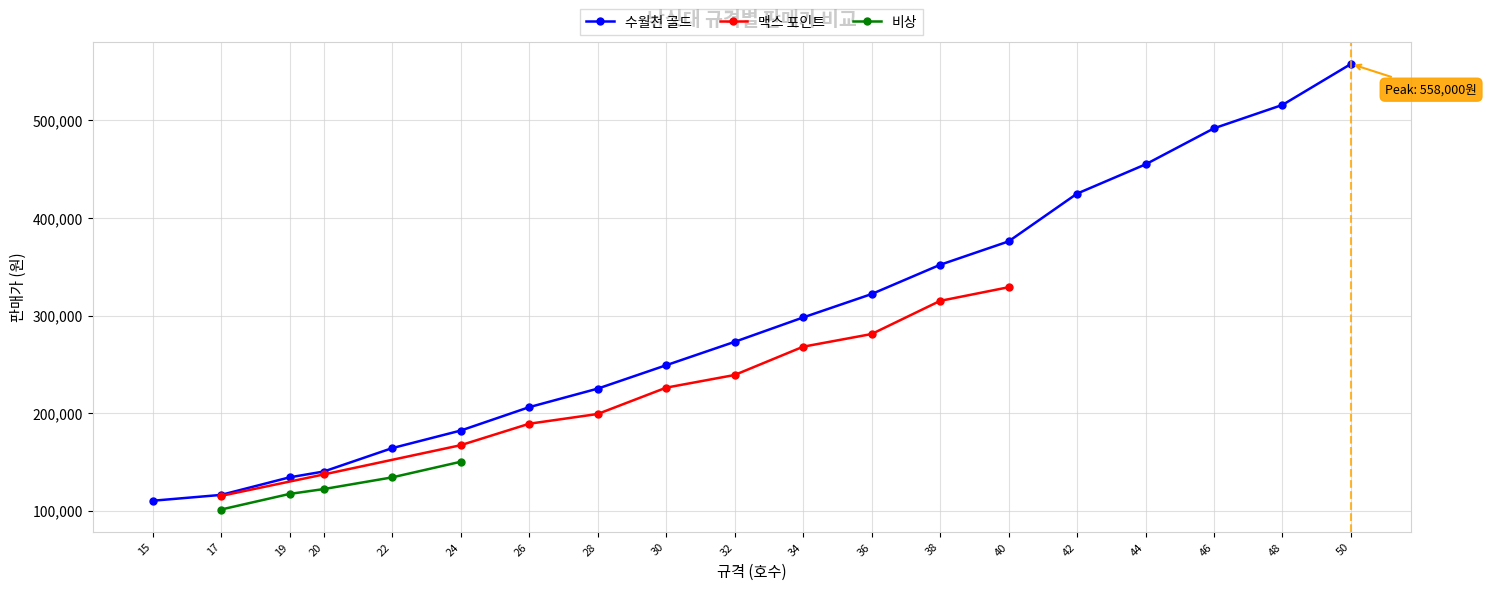

True or false: 비상 and 맥스 포인트 cross at least once.

False